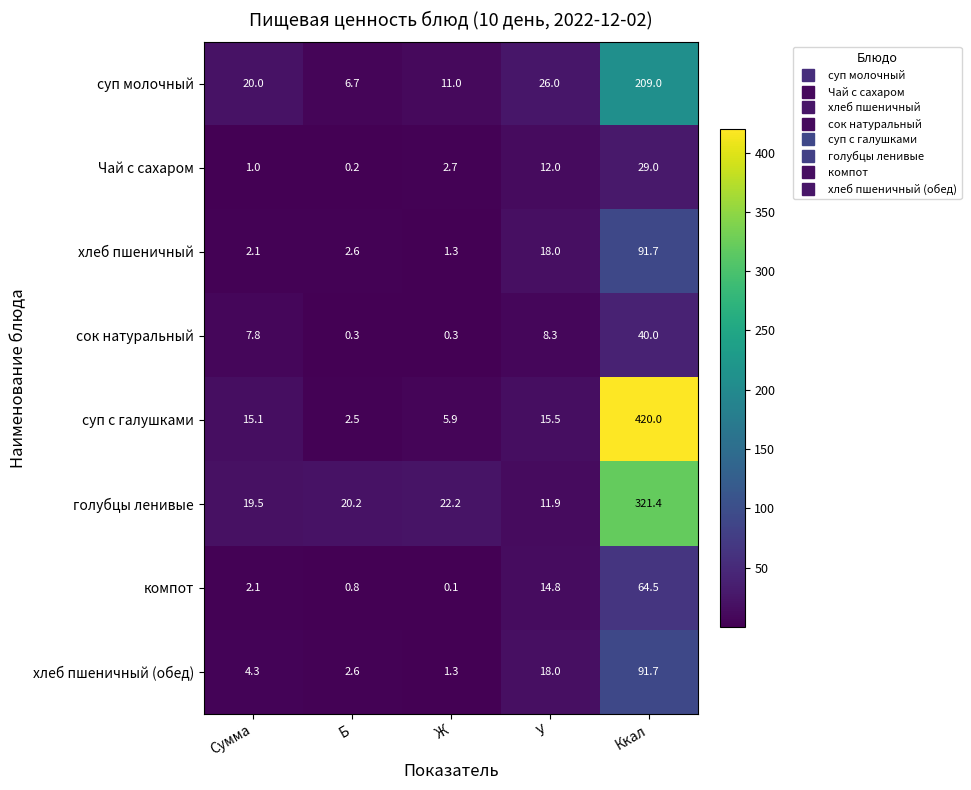

How many values in the хлеб пшеничный (обед) series are below 4?

2